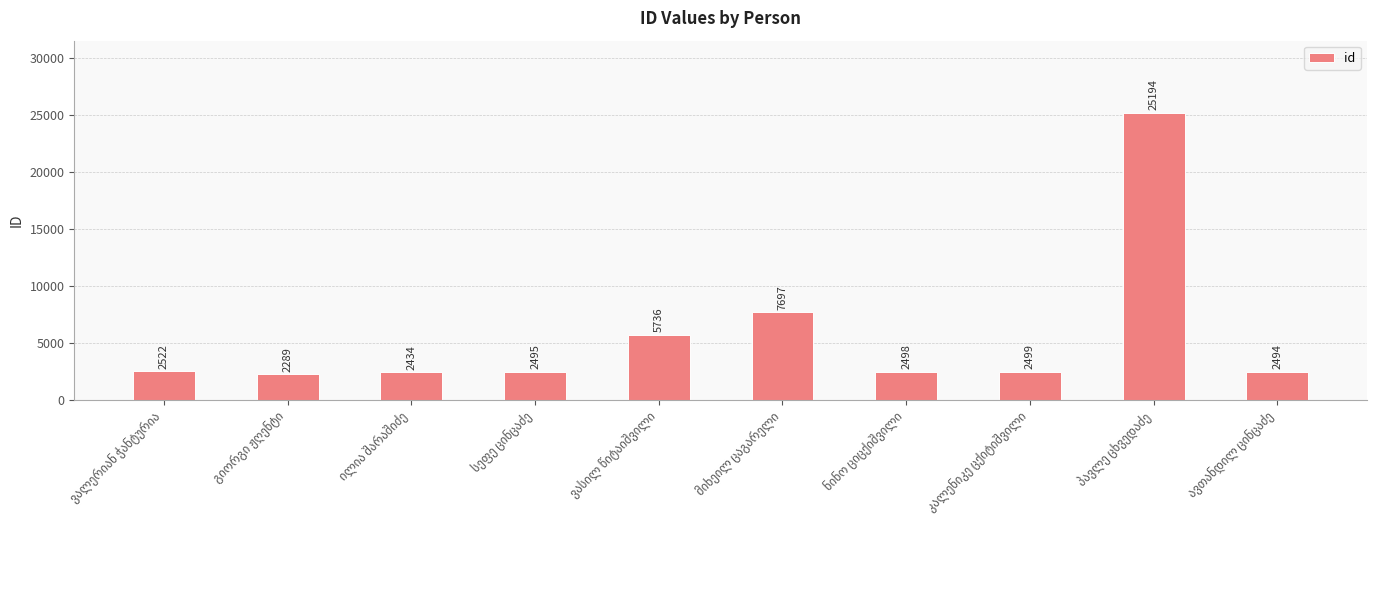

How many bars are there in total?

10